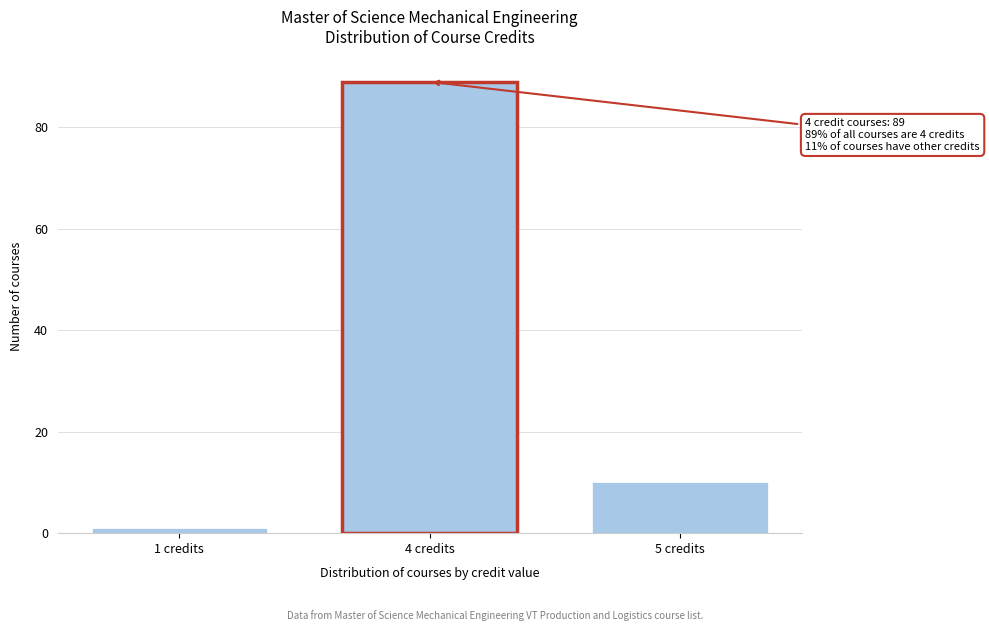

Reading right to left, what are all the values shown in this chart?

5 credits=10	4 credits=89	1 credits=1